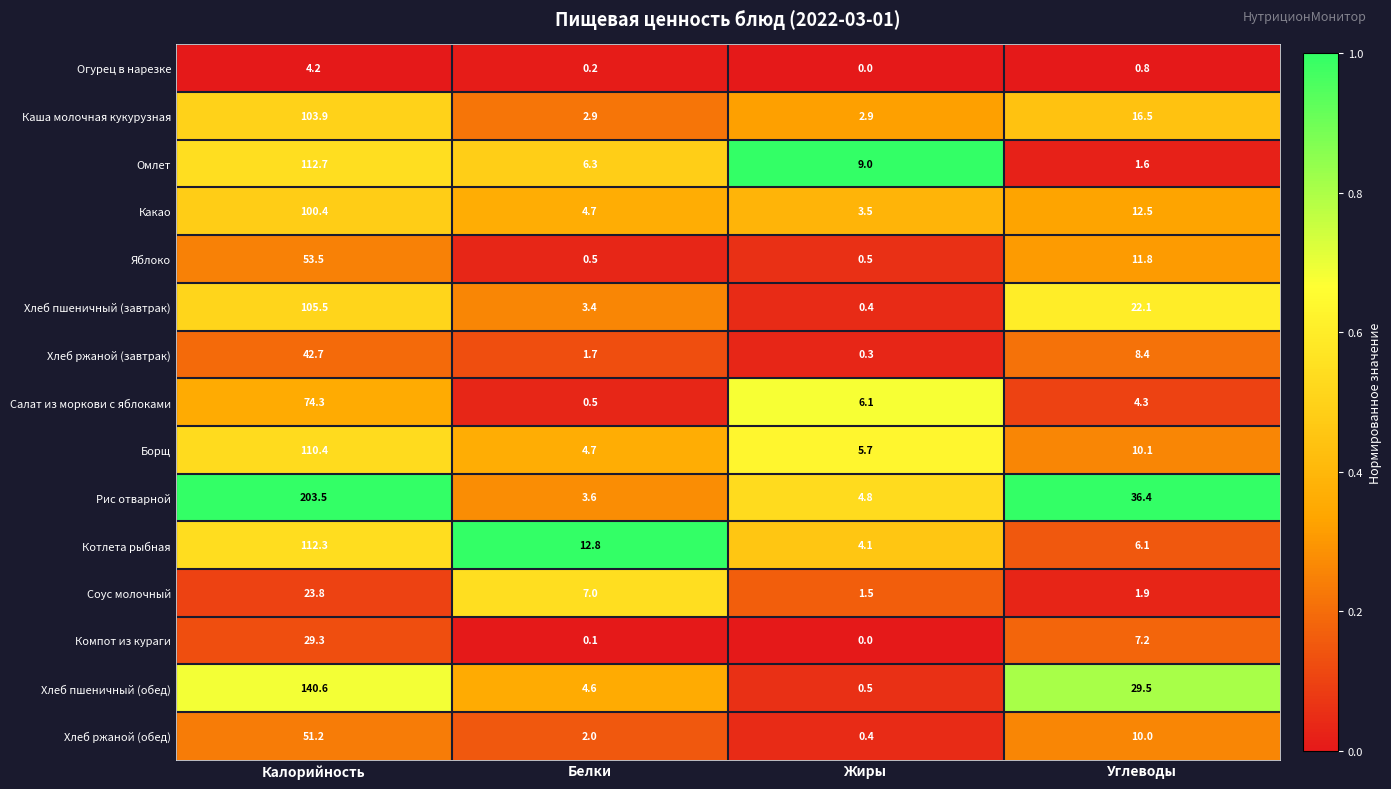

Which series has the largest range (max minus min)?

Рис отварной